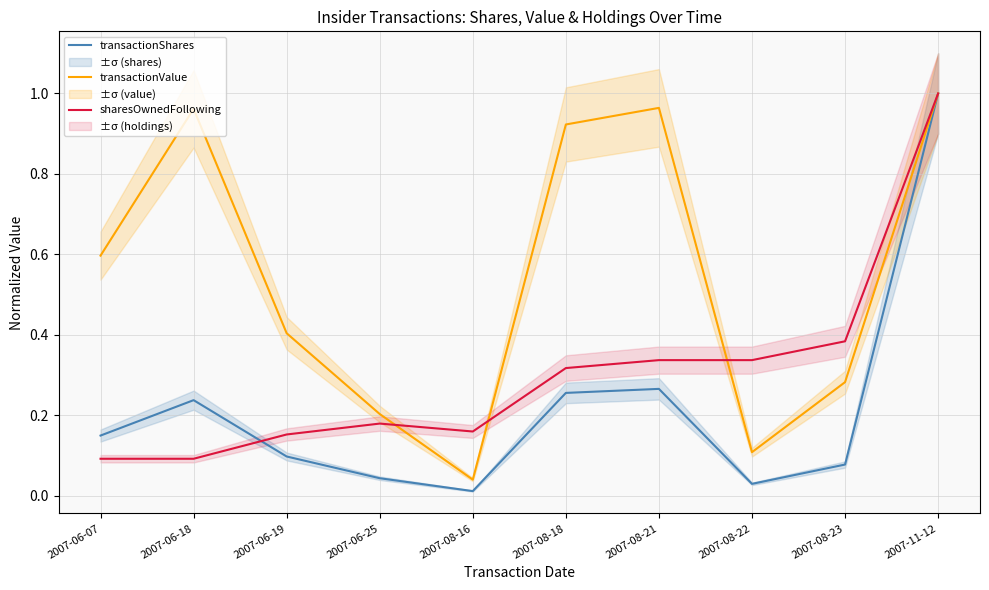

Which series has the widest spread of values?

transactionShares